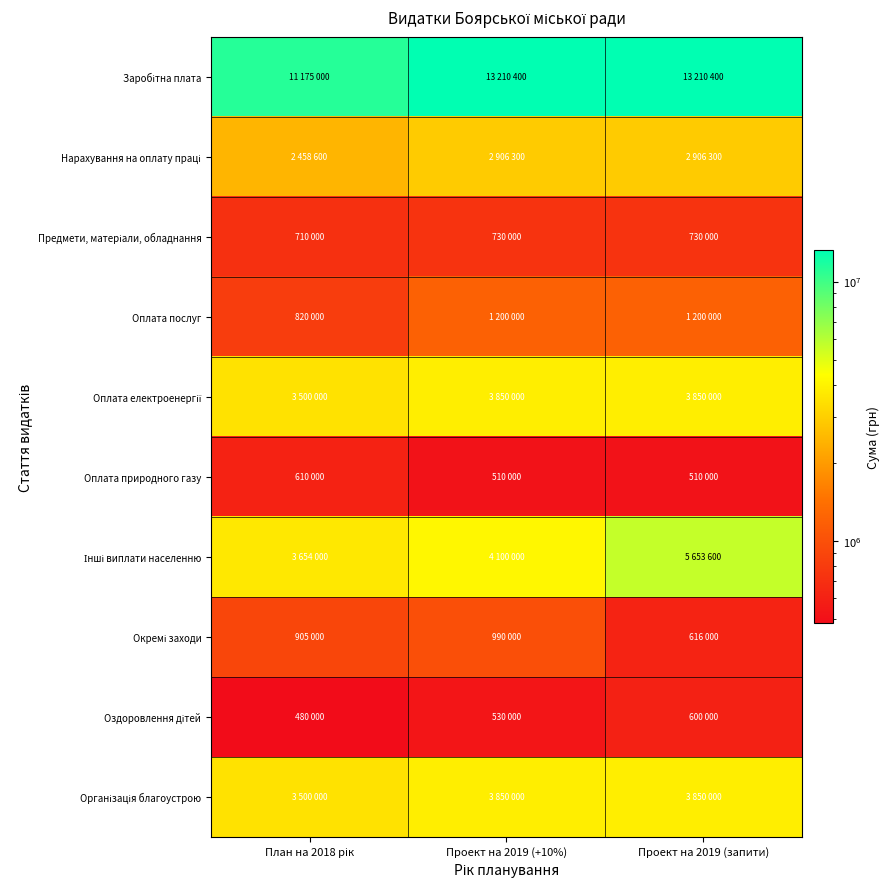

Which series changed the most between Проект на 2019 (+10%) and Проект на 2019 (запити)?

Інші виплати населенню